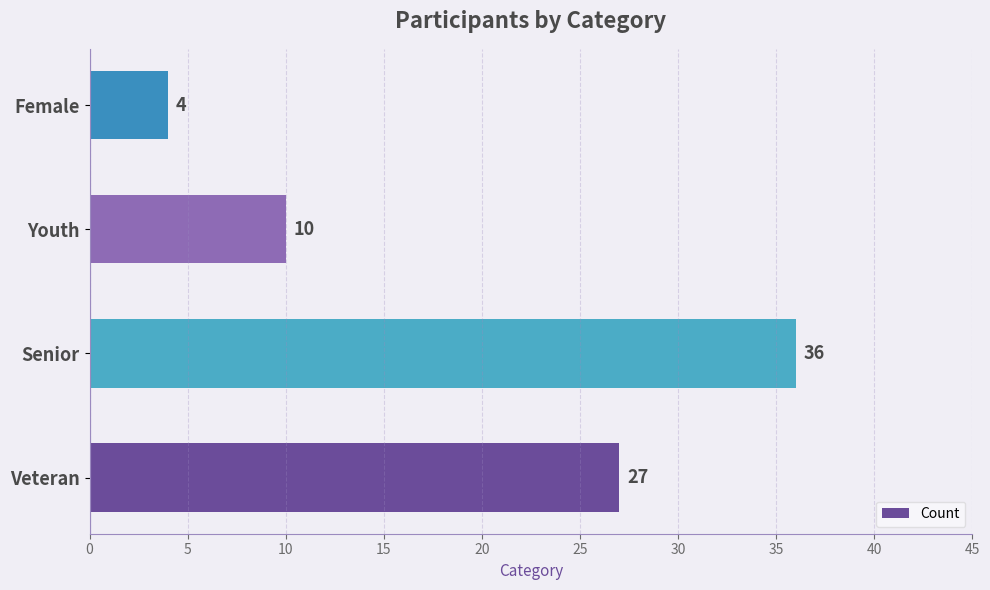

Reading bottom to top, list all the values displayed in this chart.

27	36	10	4